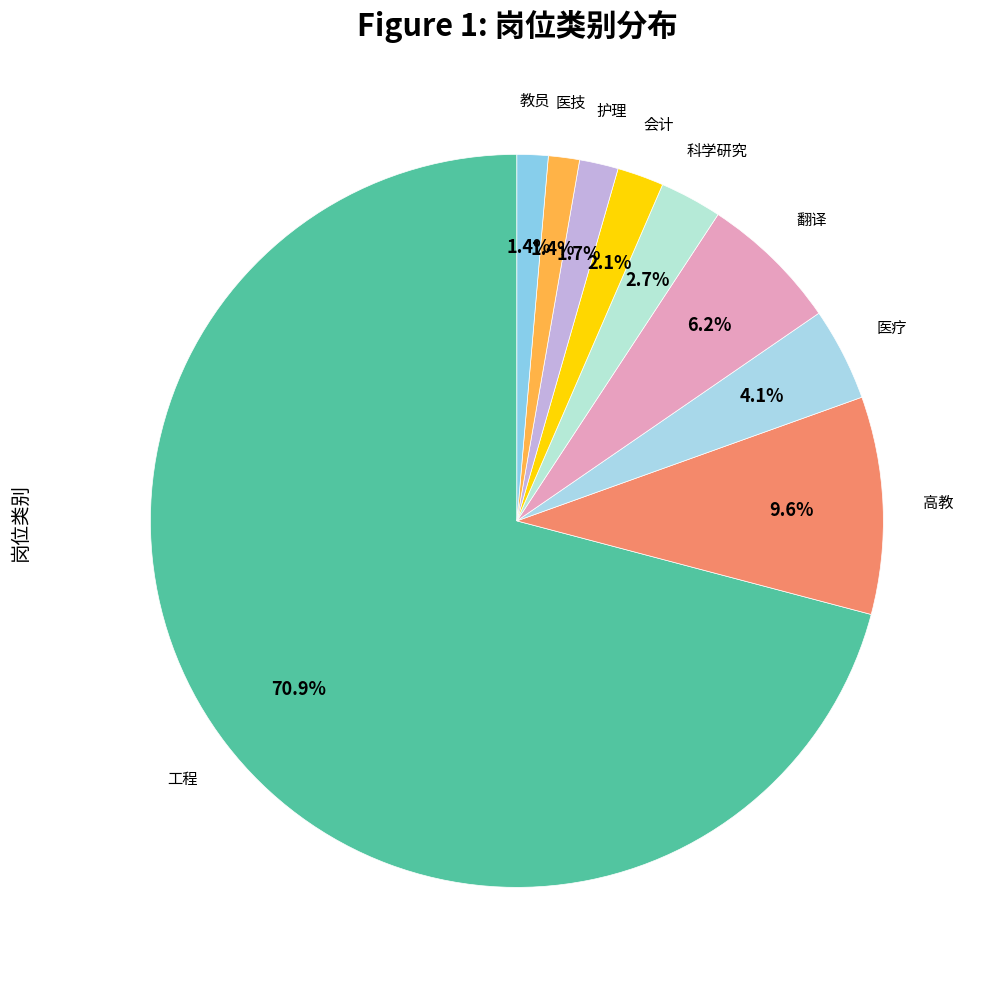

Rank the categories by value from lowest to highest.

医技, 教员, 护理, 会计, 科学研究, 医疗, 翻译, 高教, 工程